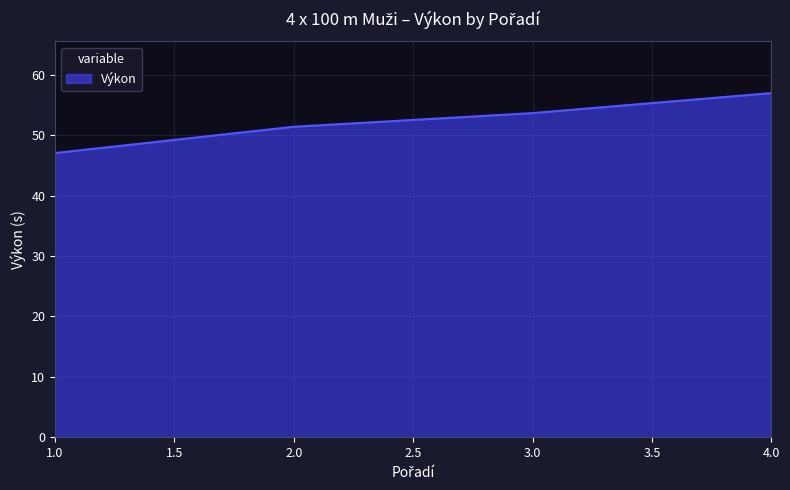

How many values are below 53?

2